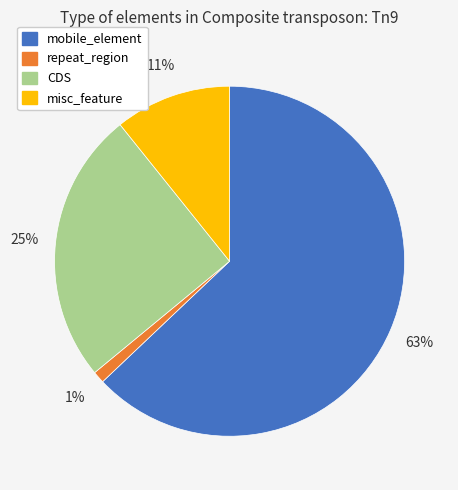

To the nearest percent, what is the average slice percentage?

25%